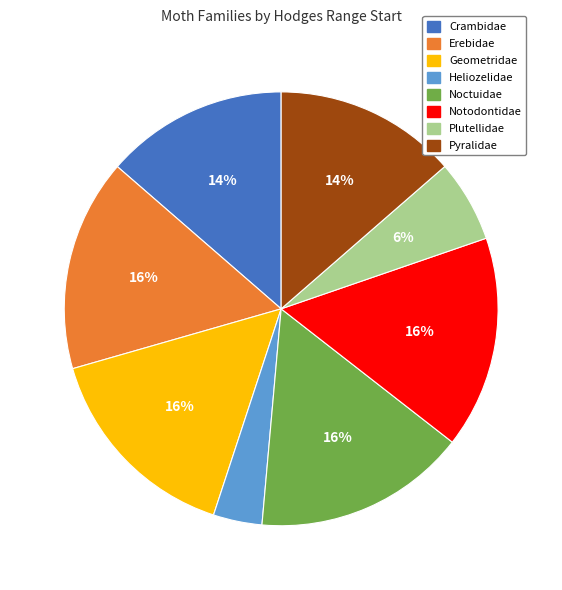

What is the ratio of the value at Plutellidae to the value at Noctuidae?

0.4